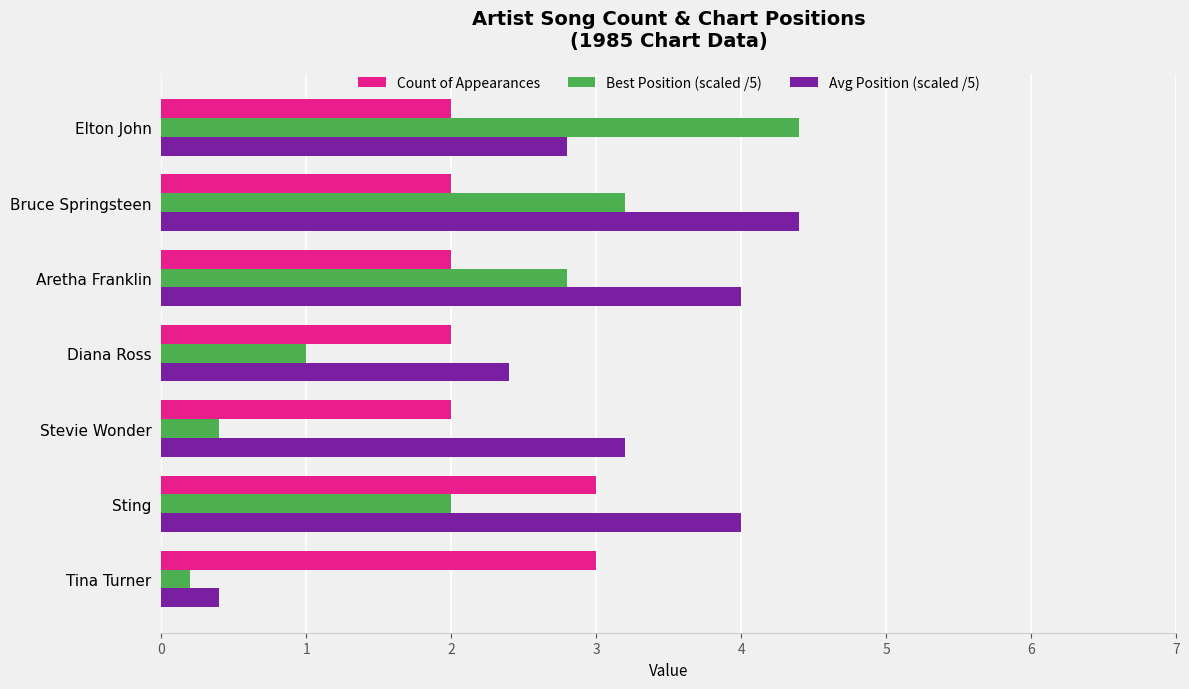

What is the difference between the maximum and minimum values in the Count of Appearances series?

1.0